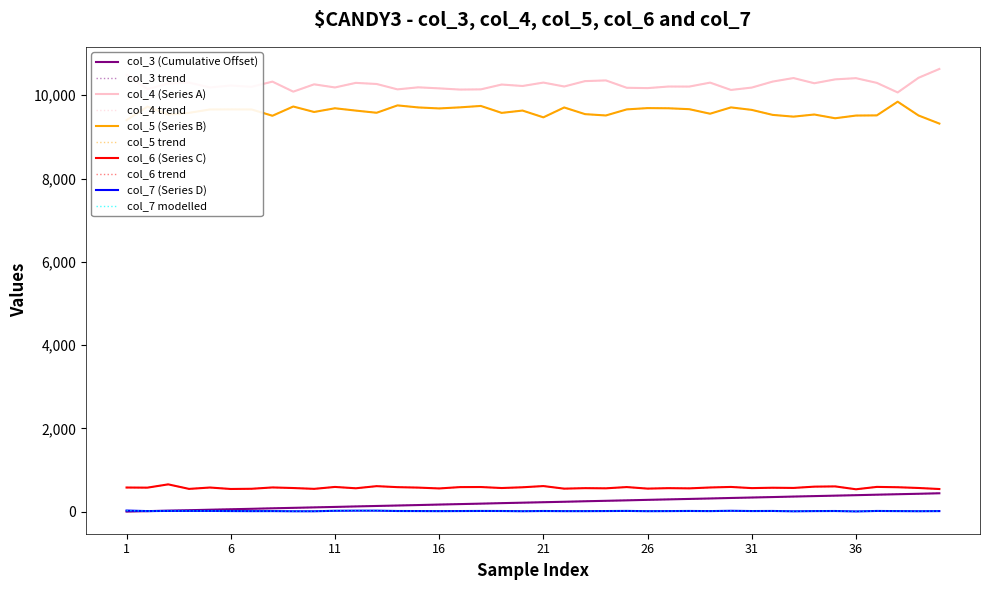

Does the chart display data point markers on the line(s)?

No